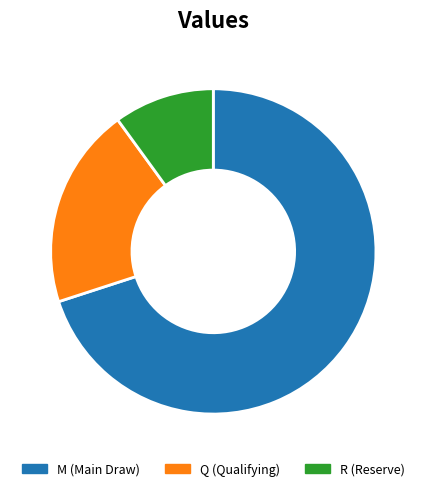

Between Q and M, which is larger?

M